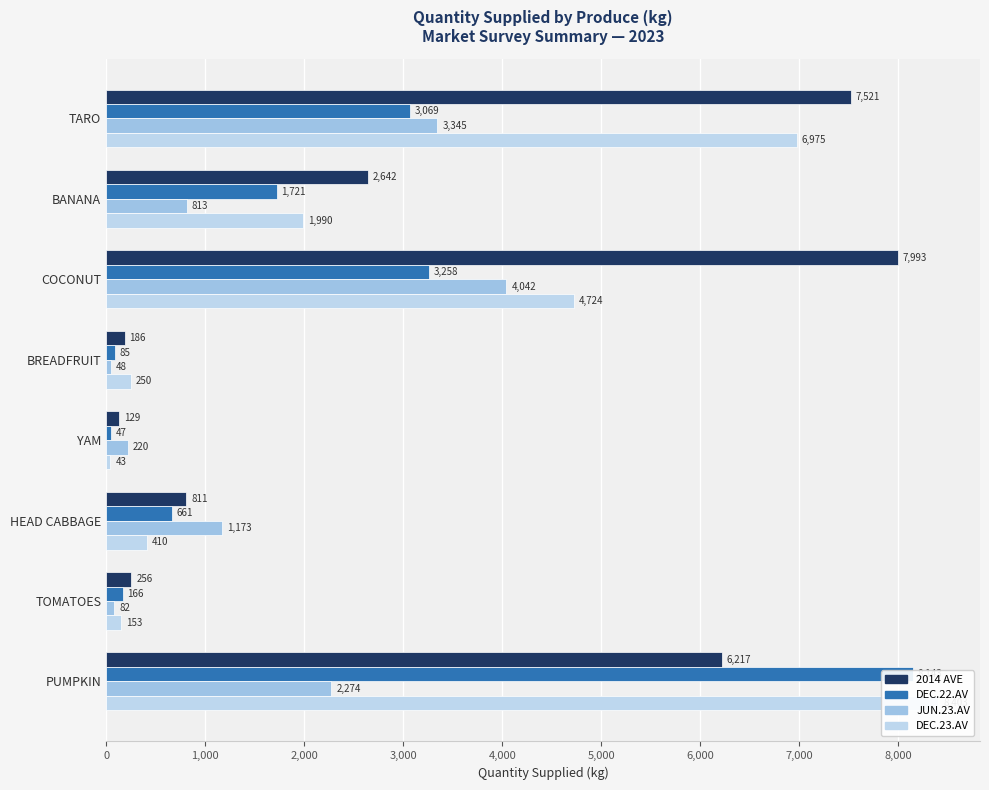

How many distinct data groups are displayed?

4